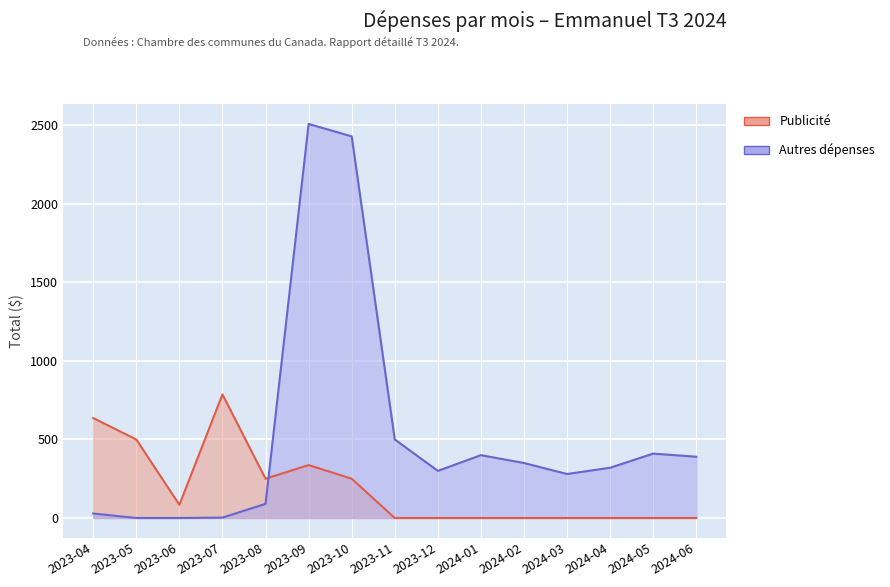

What is the label of the 2nd point from the left?

2023-05